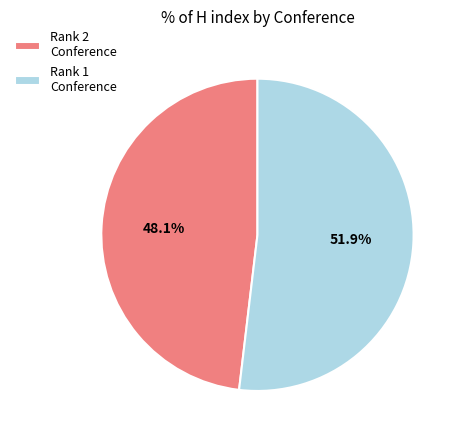

Which category has the biggest portion of the pie?

Rank 1 Conference